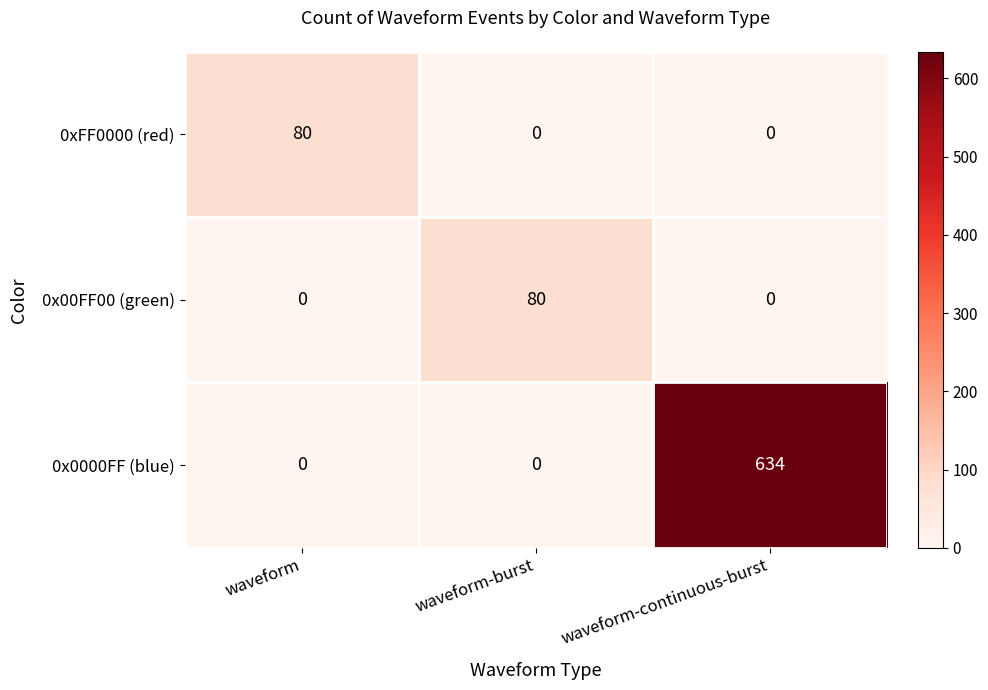

Reading right to left, what are all the values shown in this chart?

0xFF0000 (red): 0	0	80
0x00FF00 (green): 0	80	0
0x0000FF (blue): 634	0	0